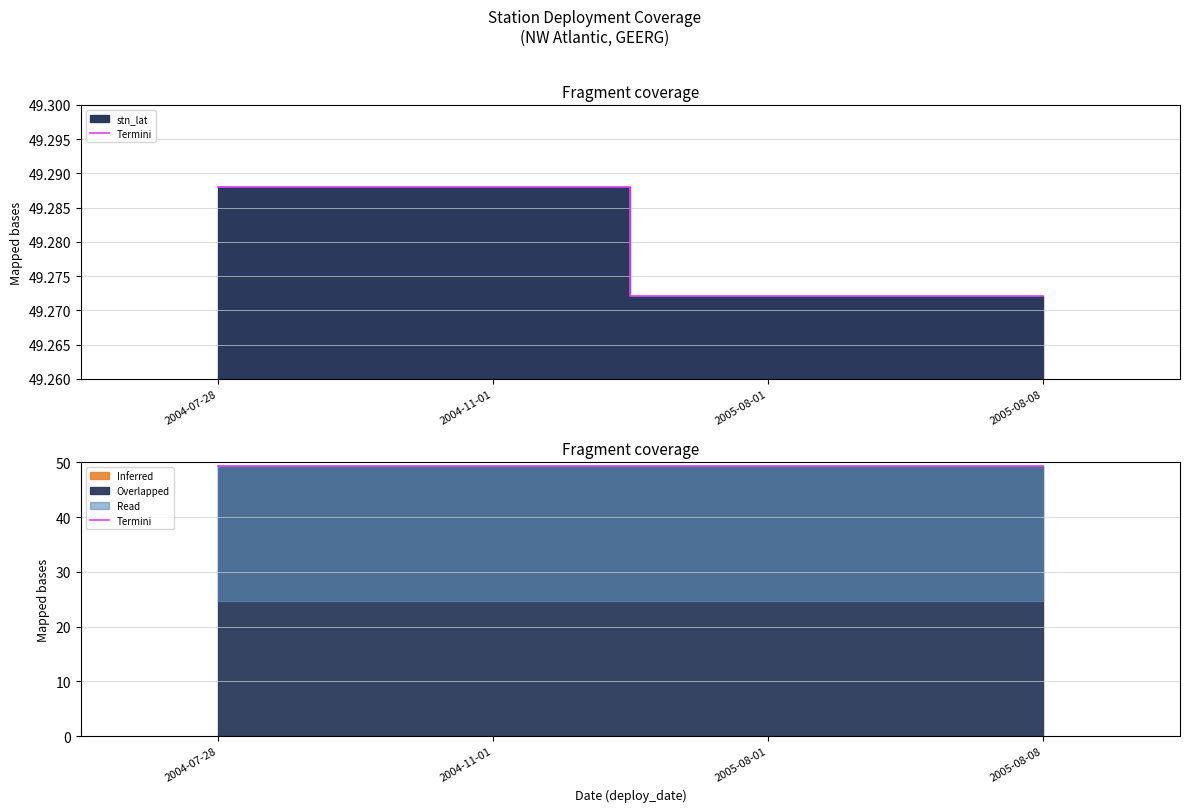

Reading left to right, transcribe all the data shown in this chart.

stn_lat (line): 49.3	49.3	49.3	49.3
Termini: 49.3	49.3	49.3	49.3